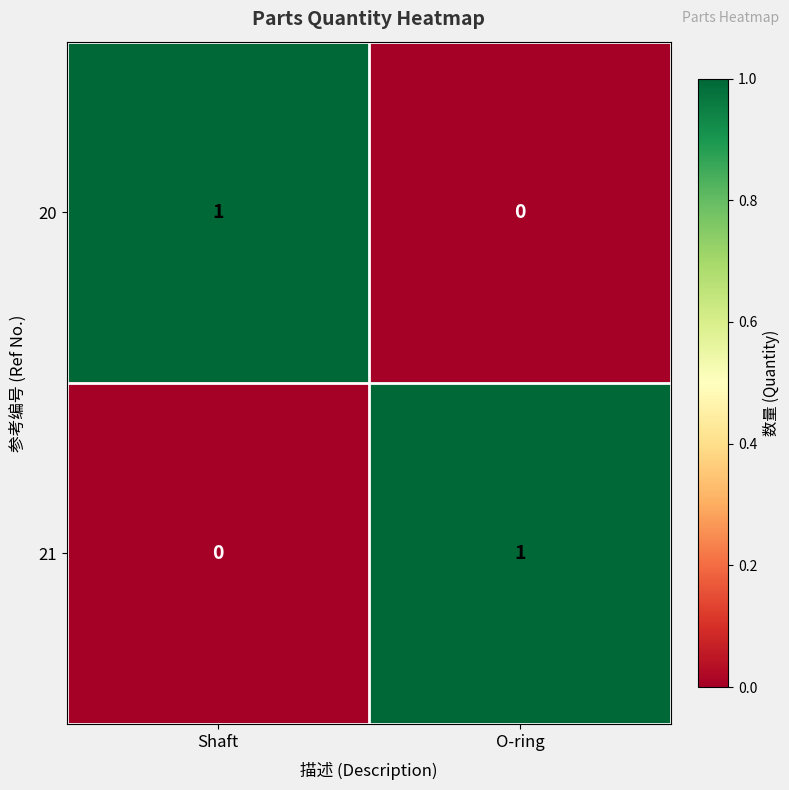

What is the greatest value displayed?

1